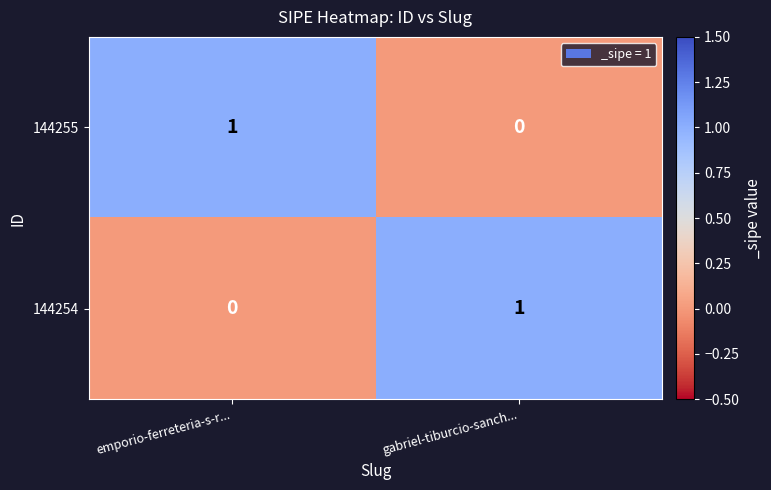

Is the value of 144254 at gabriel-tiburcio-sanch... greater than the value of 144255 at gabriel-tiburcio-sanch...?

Yes